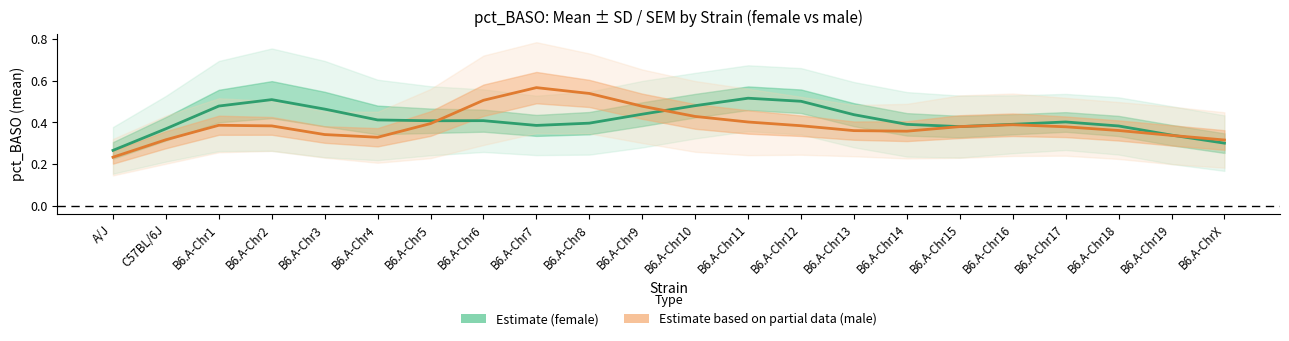

At how many categories does at least one series exceed 0?

22